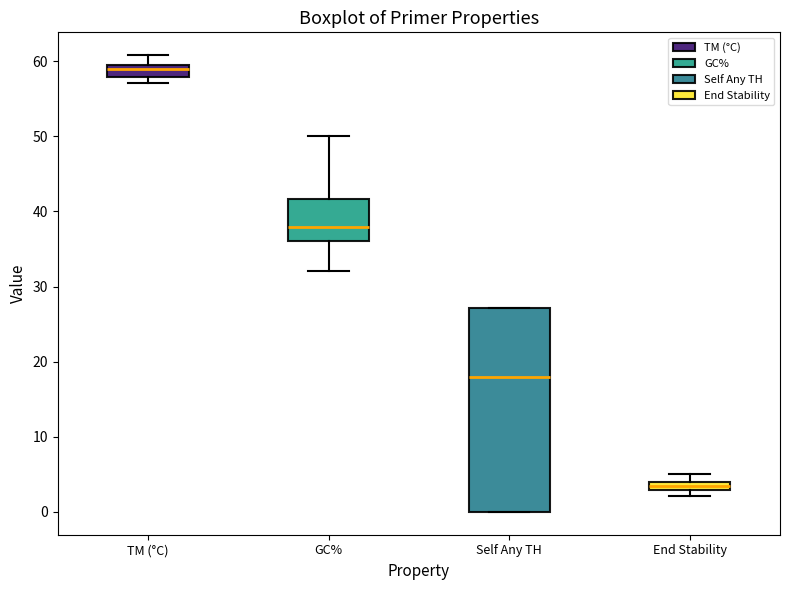

Which box has the highest median line?

TM (°C)